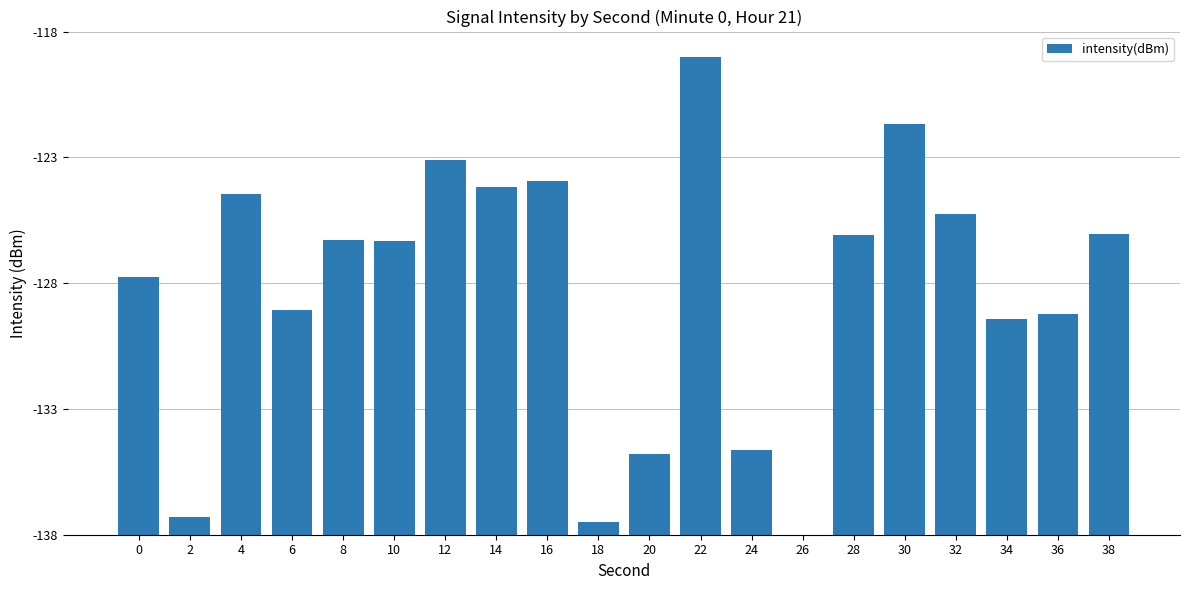

What is the approximate value at 10?

11.7